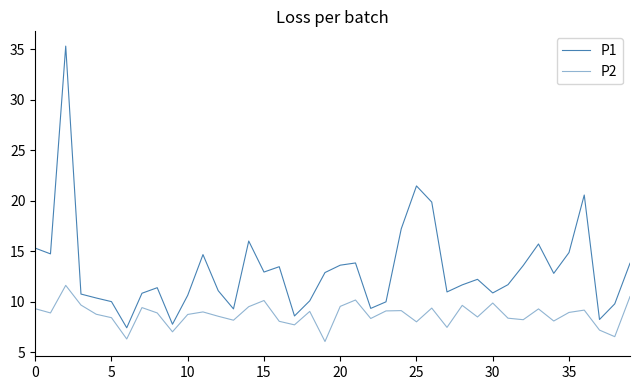

True or false: P1 and P2 cross at least once.

False